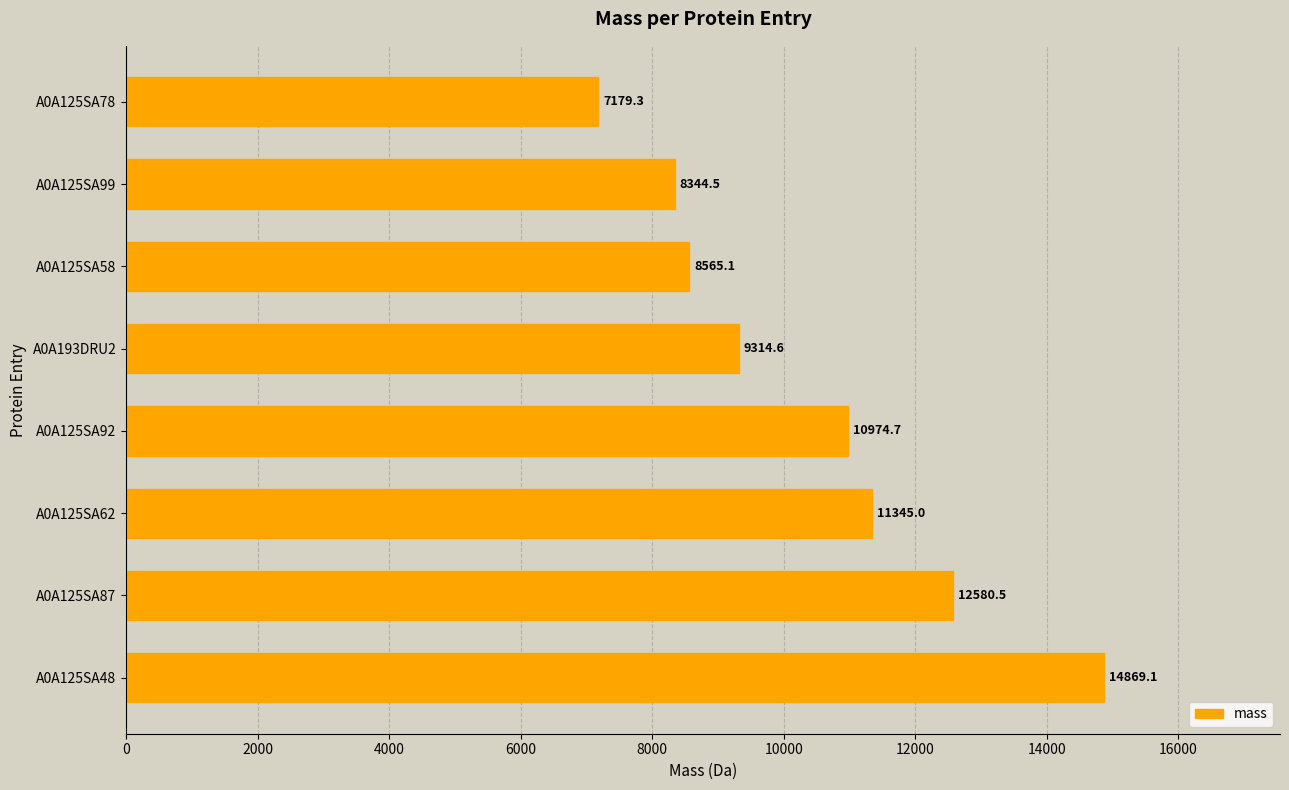

How many values are below 10974?

4